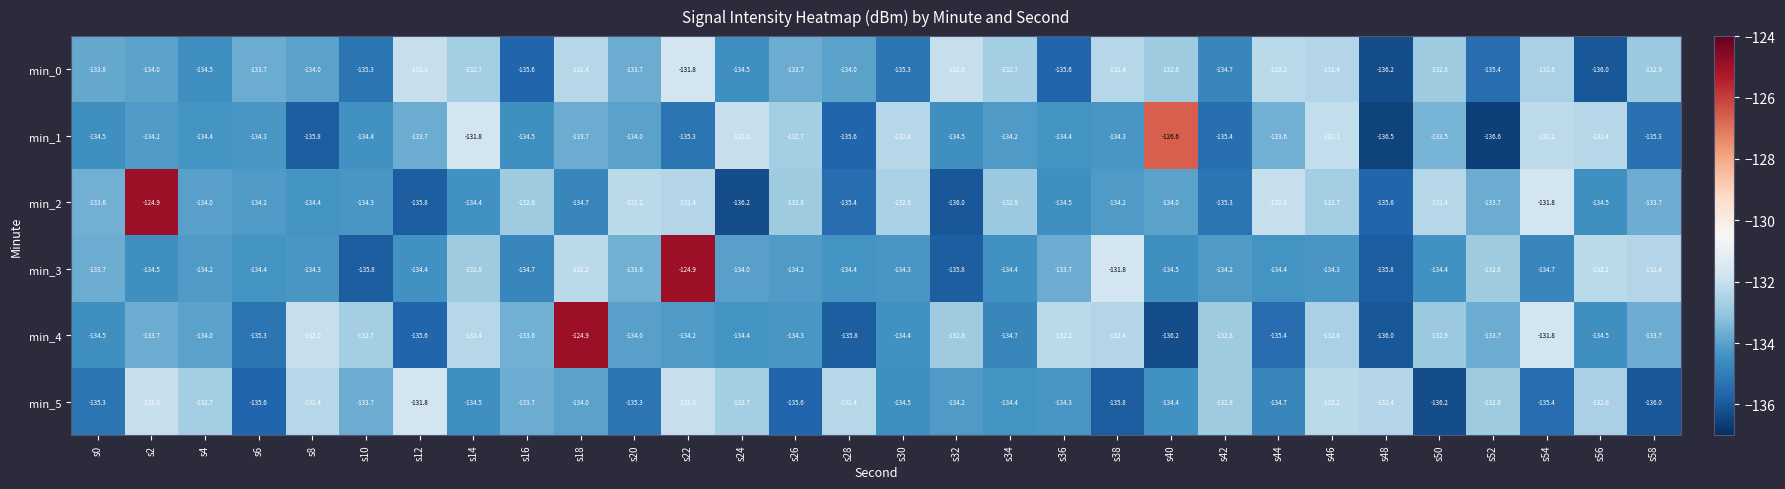

Which category has the lowest value in the min_5 series?

s50